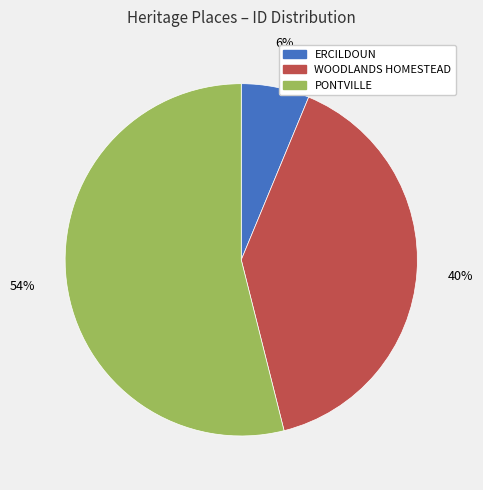

Is it true that WOODLANDS HOMESTEAD is 35% of the pie?

False